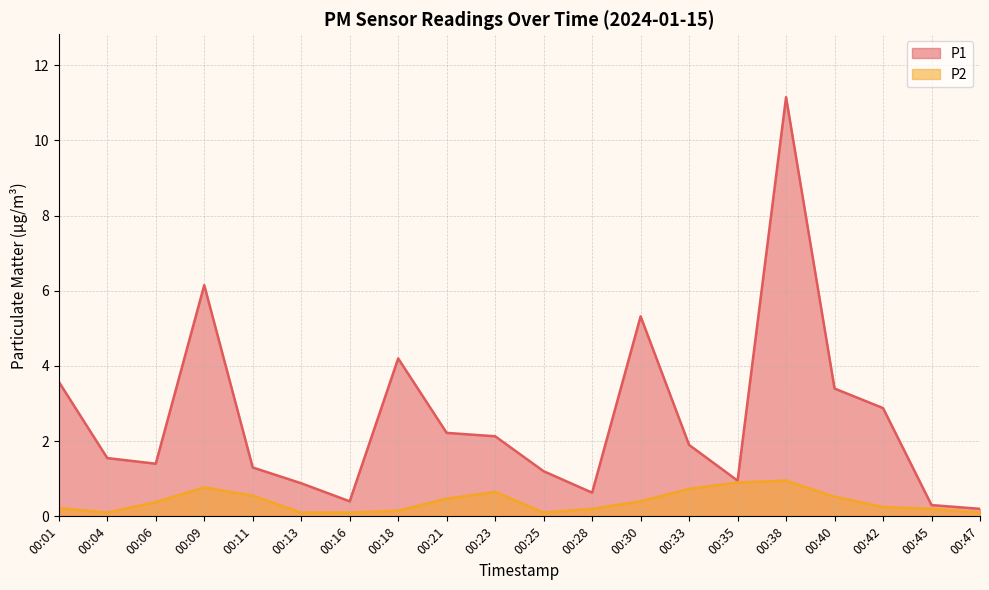

True or false: P2 has a value of 0.6 at 00:30.

False